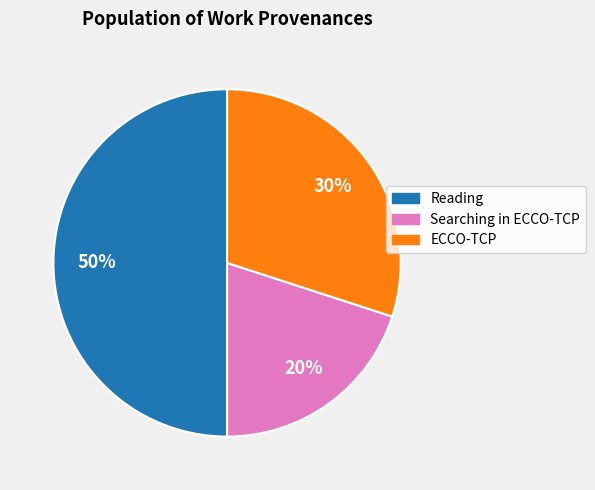

To the nearest percent, what is the difference between the largest and smallest slice percentages?

30%